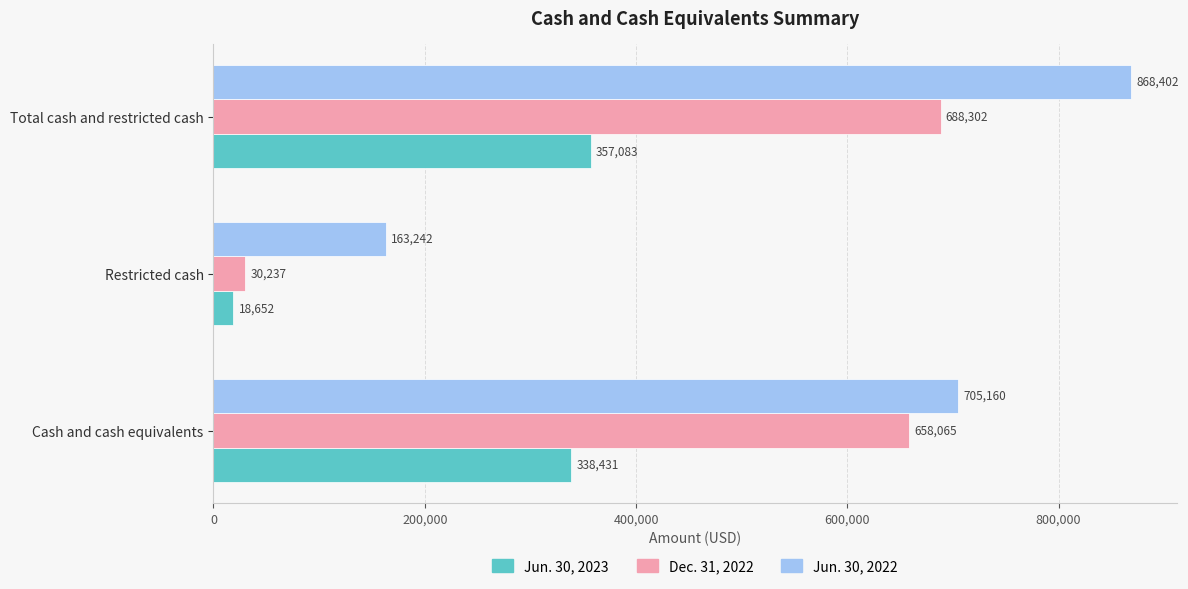

What is the difference between the maximum and minimum values in the Dec. 31, 2022 series?

658065